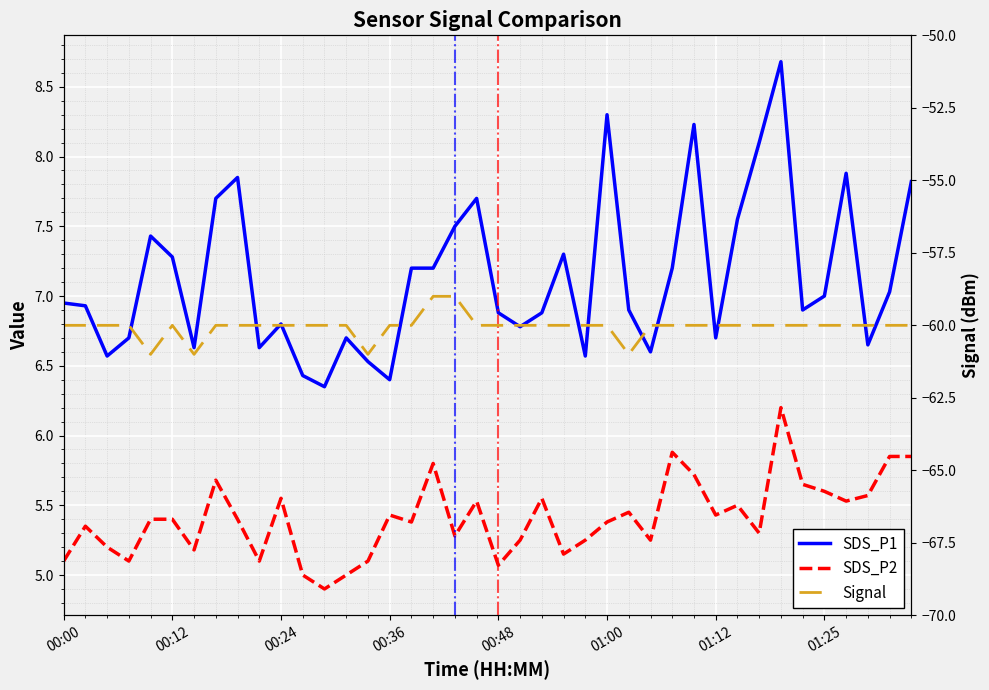

Is the value of SDS_P1 at 00:00 greater than the value of SDS_P2 at 34?

Yes